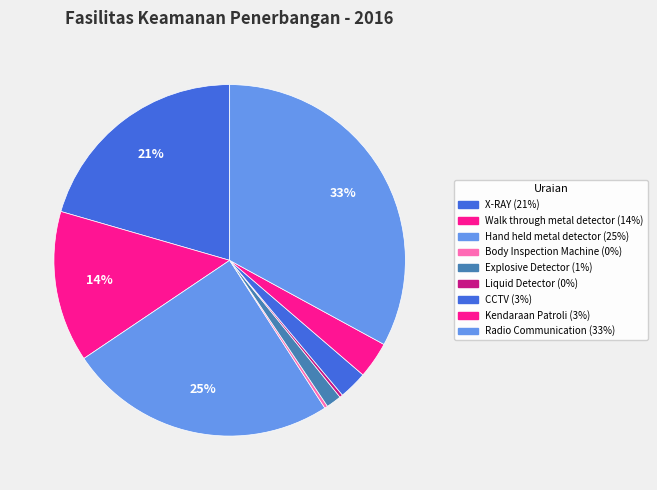

Which has a higher value, CCTV or Hand held metal detector?

Hand held metal detector